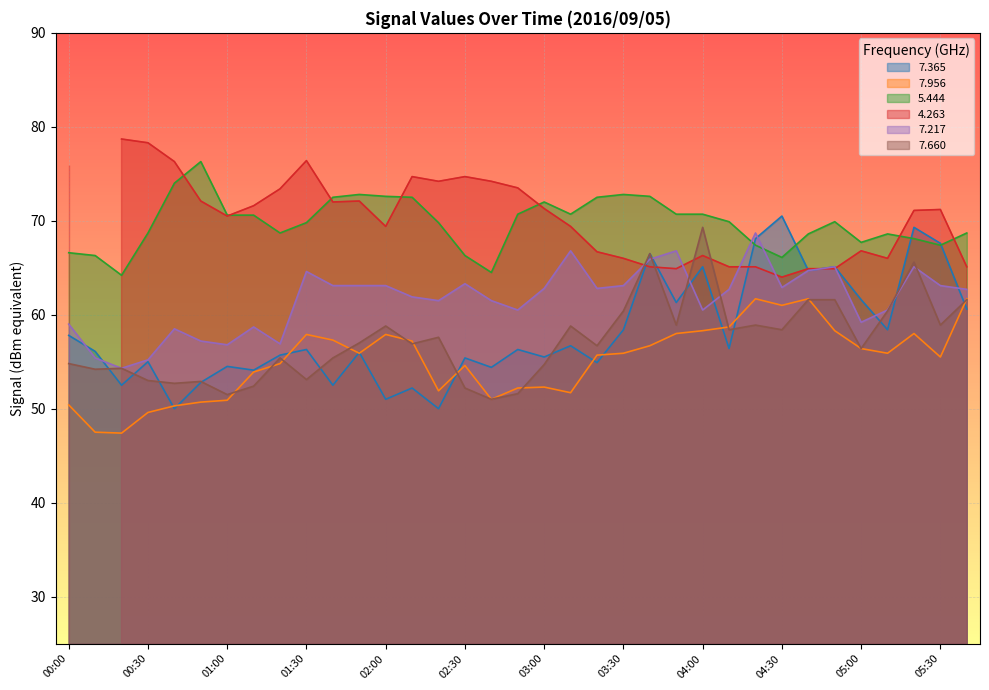

Is the value of 5.444 at 05:30 greater than the value of 7.365 at 03:30?

Yes